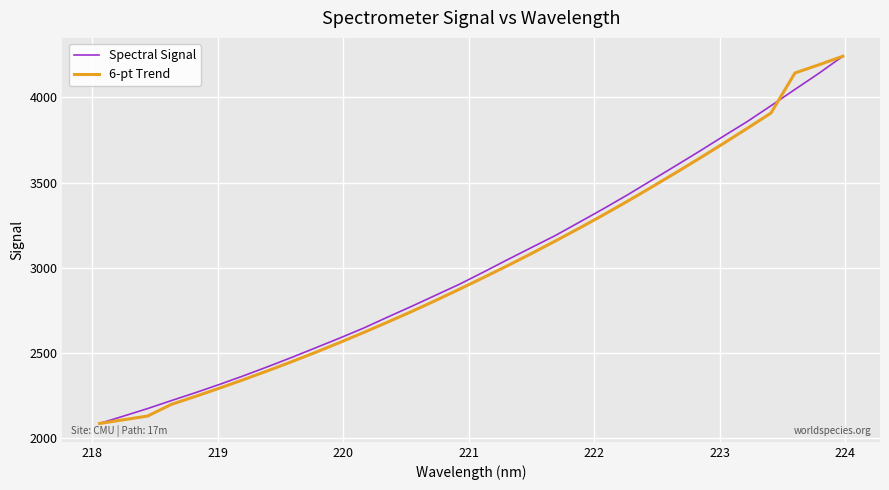

What is the maximum value for Spectral Signal?

4241.5